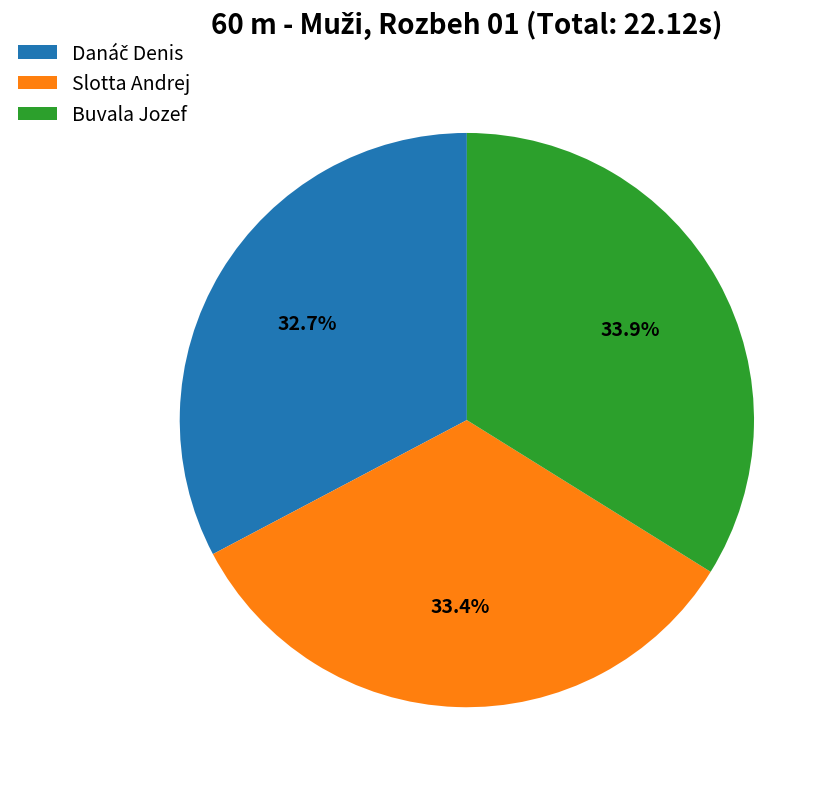

Does Buvala Jozef represent more than half of the total?

No